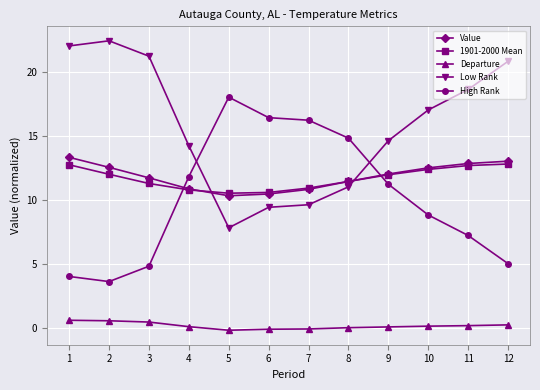

What is the total value across all series at 2?

51.0